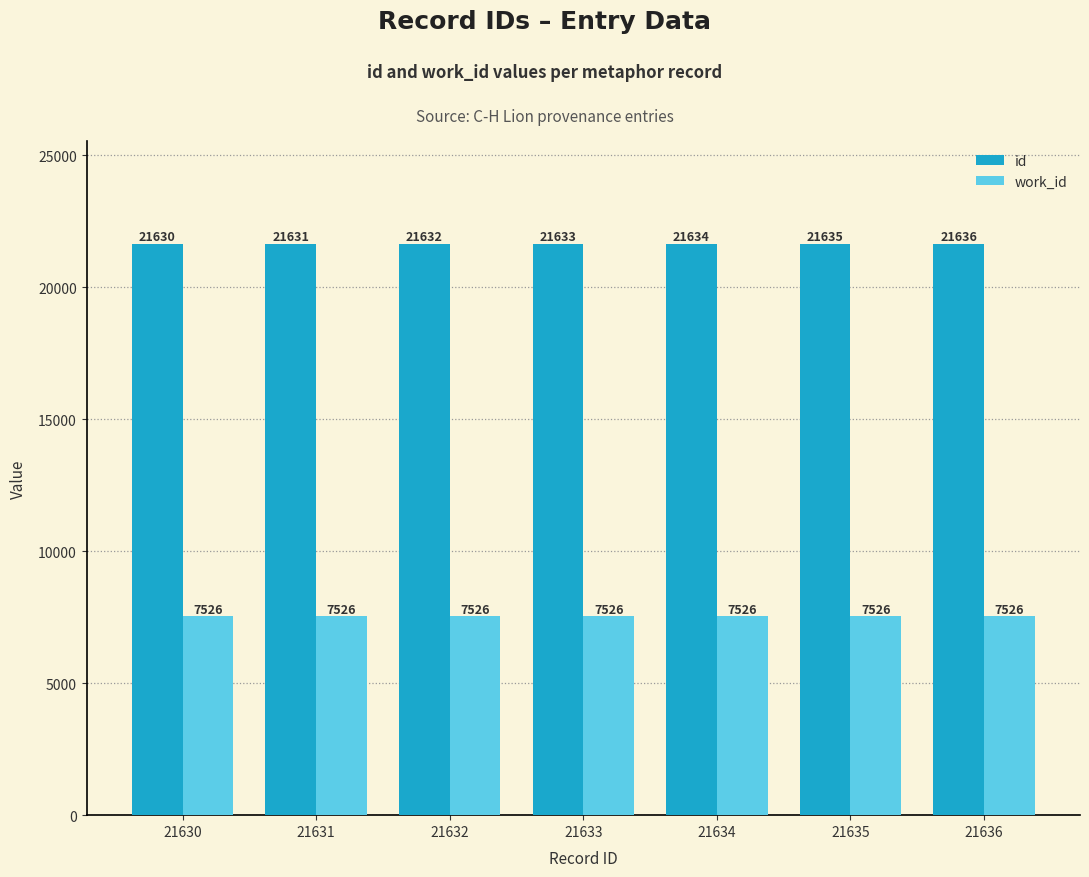

Rank the categories by id value from lowest to highest.

21630, 21631, 21632, 21633, 21634, 21635, 21636